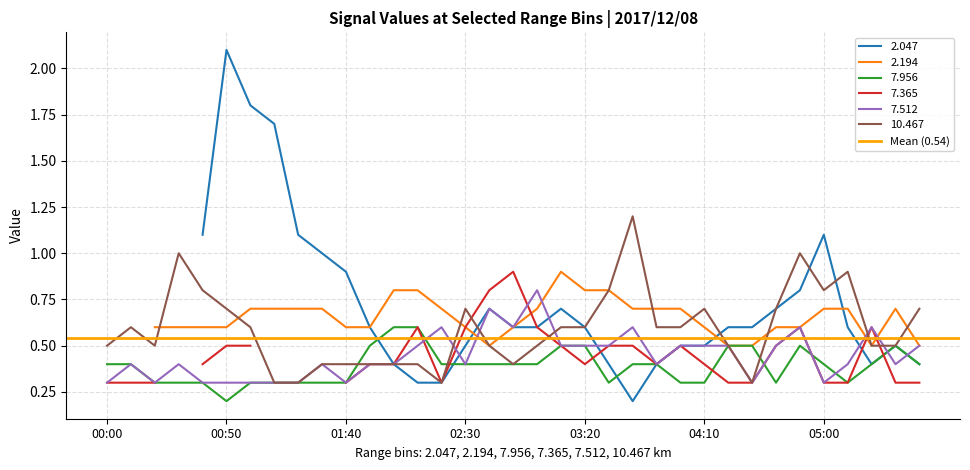

What is the minimum value shown in the chart?

0.2